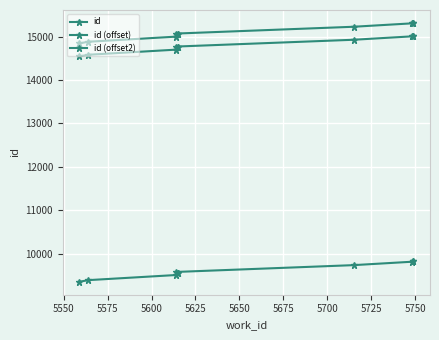

What are all the series names shown in the legend?

id, id (offset), id (offset2)